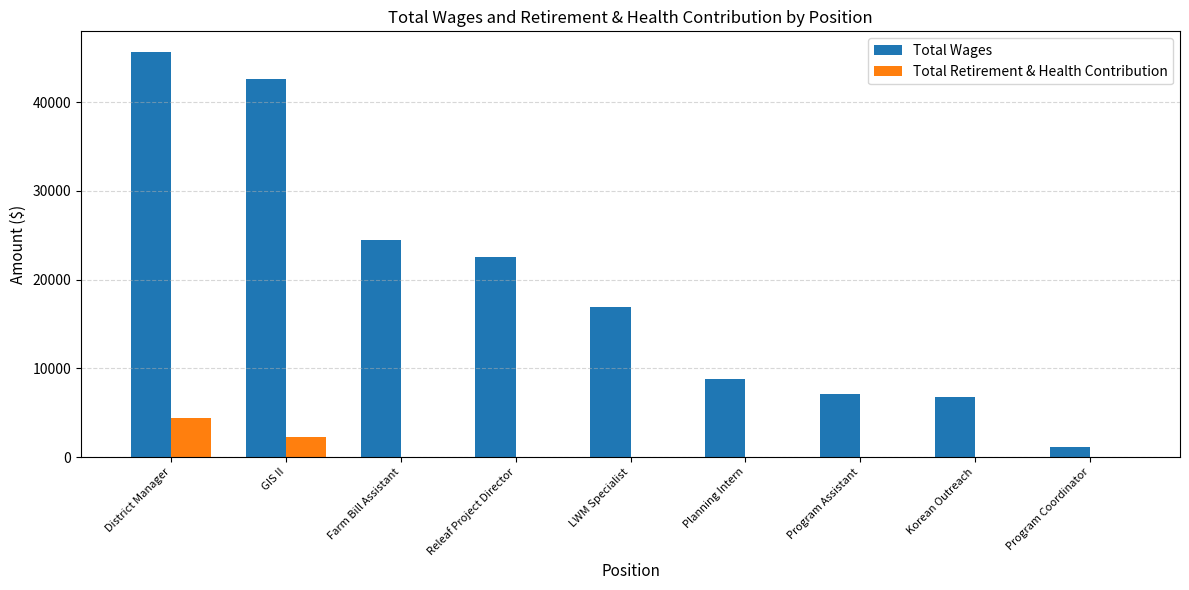

The Total Wages series shows 1159 at Program Coordinator. True or false?

True